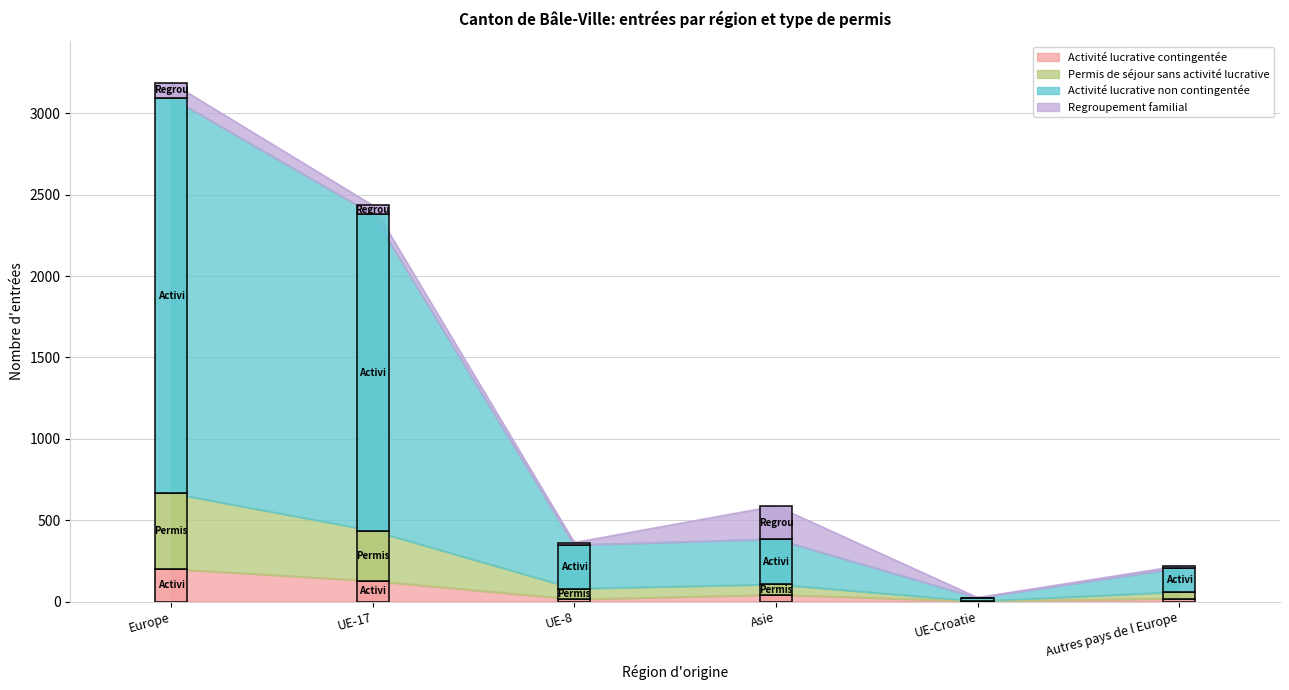

What is the total value across all series at UE-8?

362